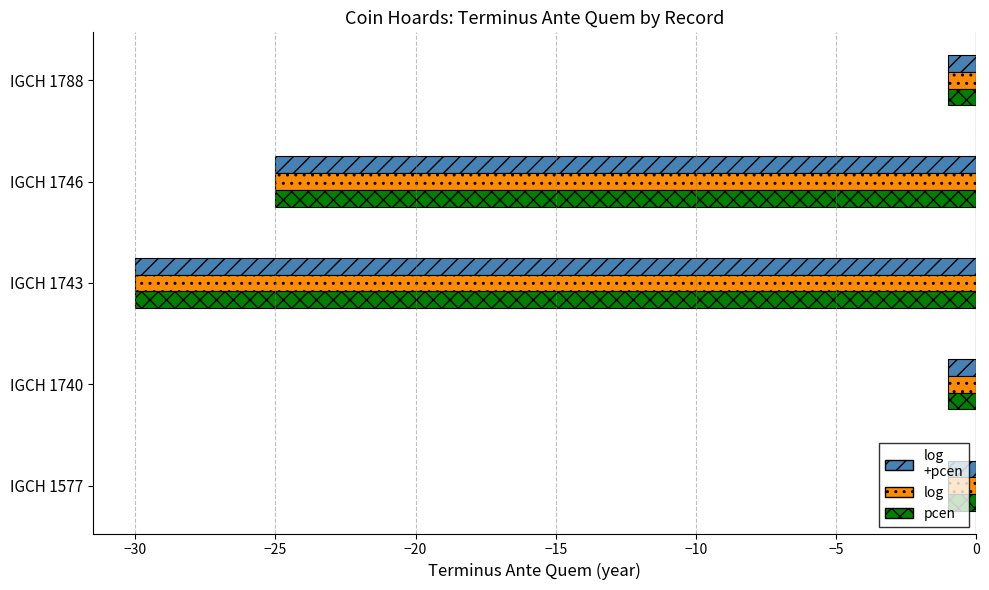

What is the smallest value displayed?

-30